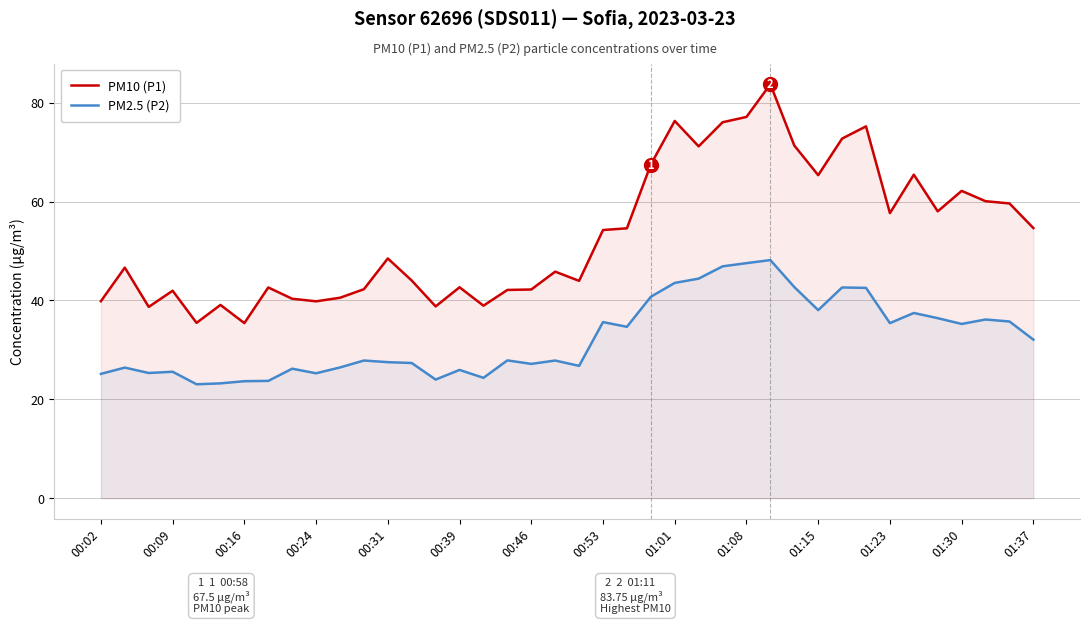

Does the chart have visible grid lines?

Yes